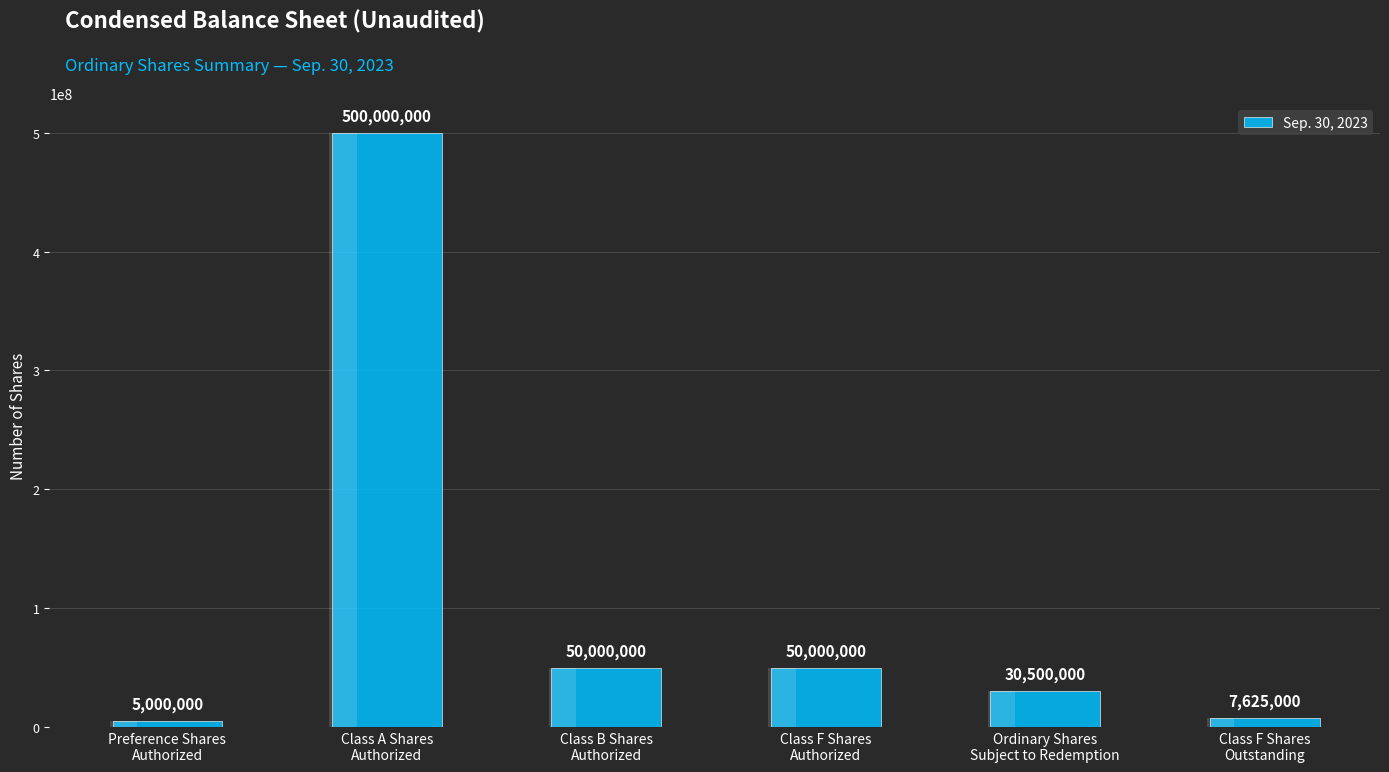

Which has a higher value, Class B Shares
Authorized or Class A Shares
Authorized?

Class A Shares
Authorized